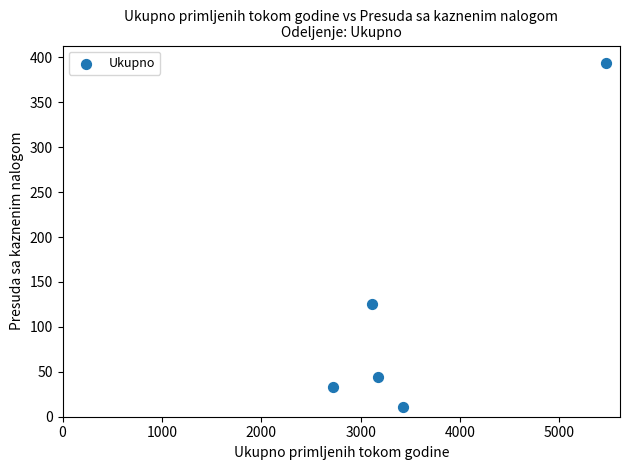

What Y value in the scatter plot is closest to 202?

126